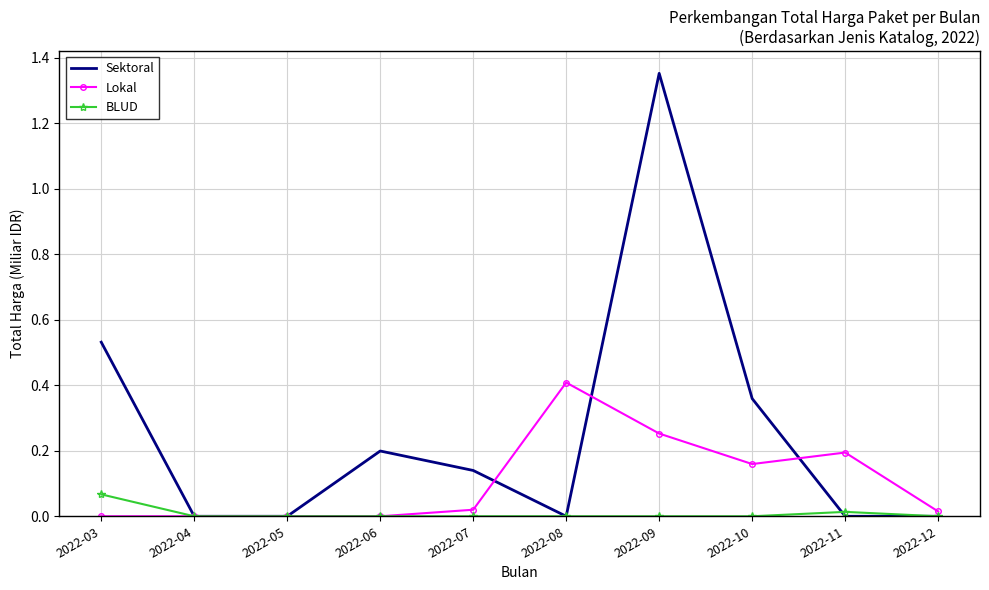

Which category has the highest value in the BLUD series?

2022-03